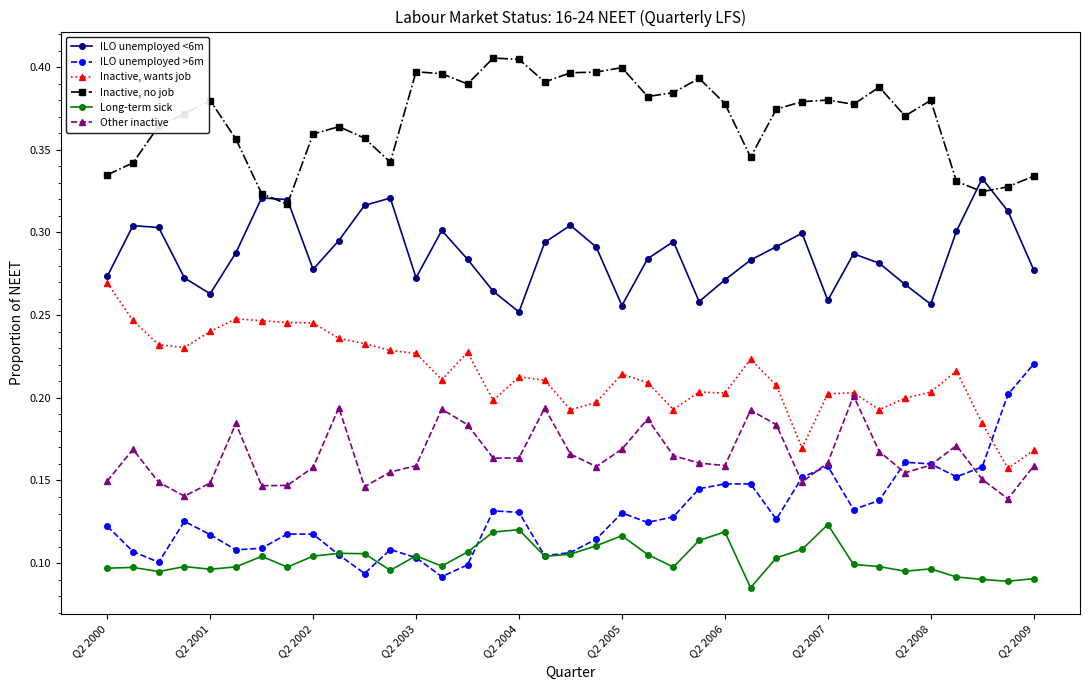

True or false: Other inactive has more than 0 points higher than both neighbors.

True